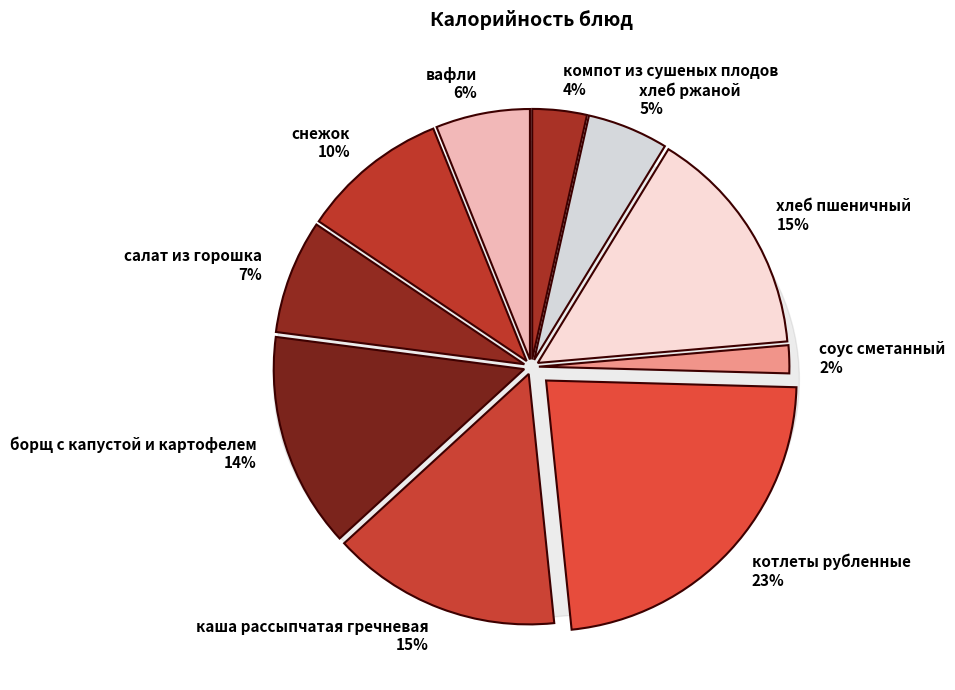

What is the smallest slice in the pie chart?

соус сметанный